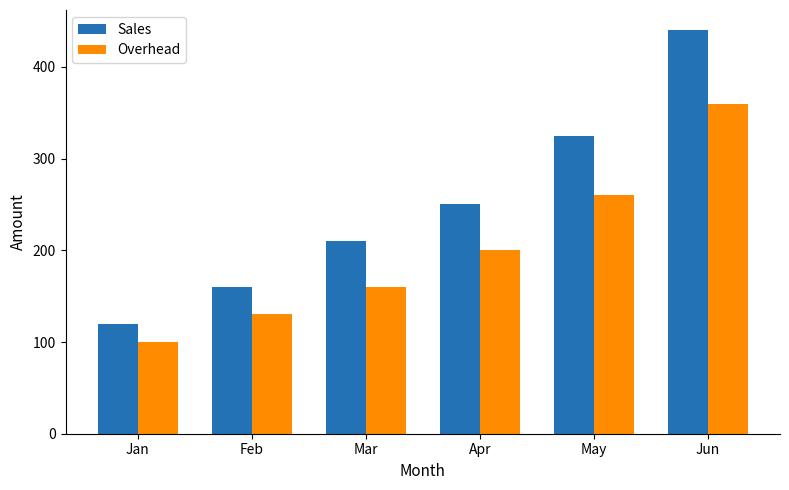

What is the difference between the second highest and minimum values in the Overhead series?

160